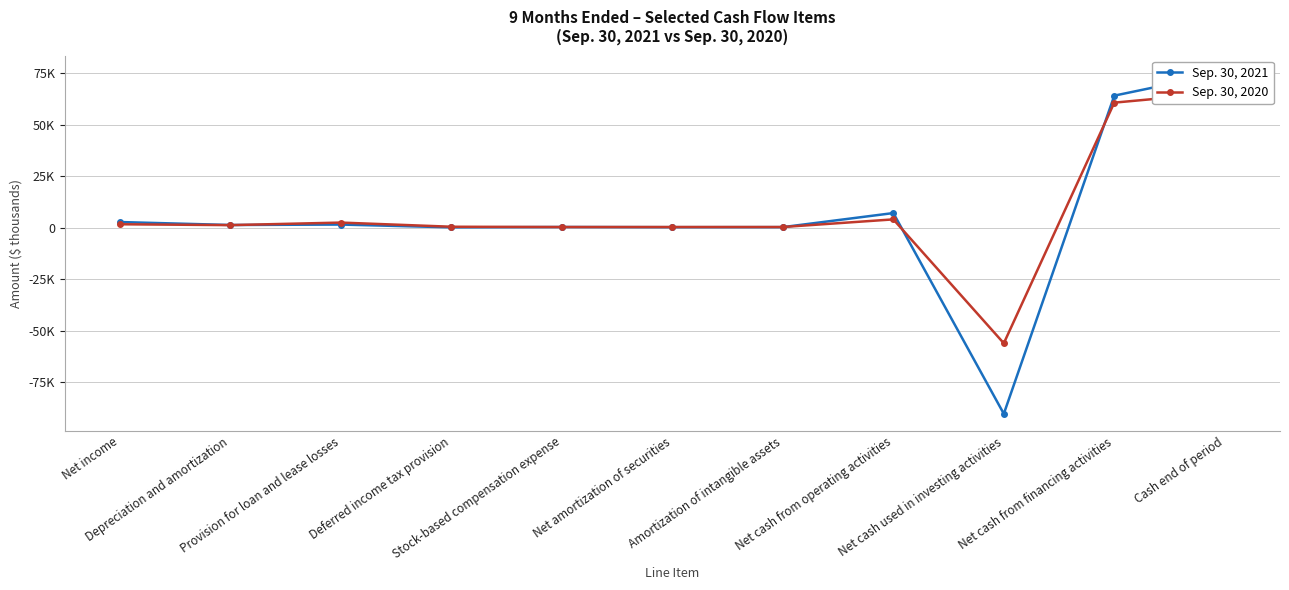

How many times do Sep. 30, 2021 and Sep. 30, 2020 cross each other?

6